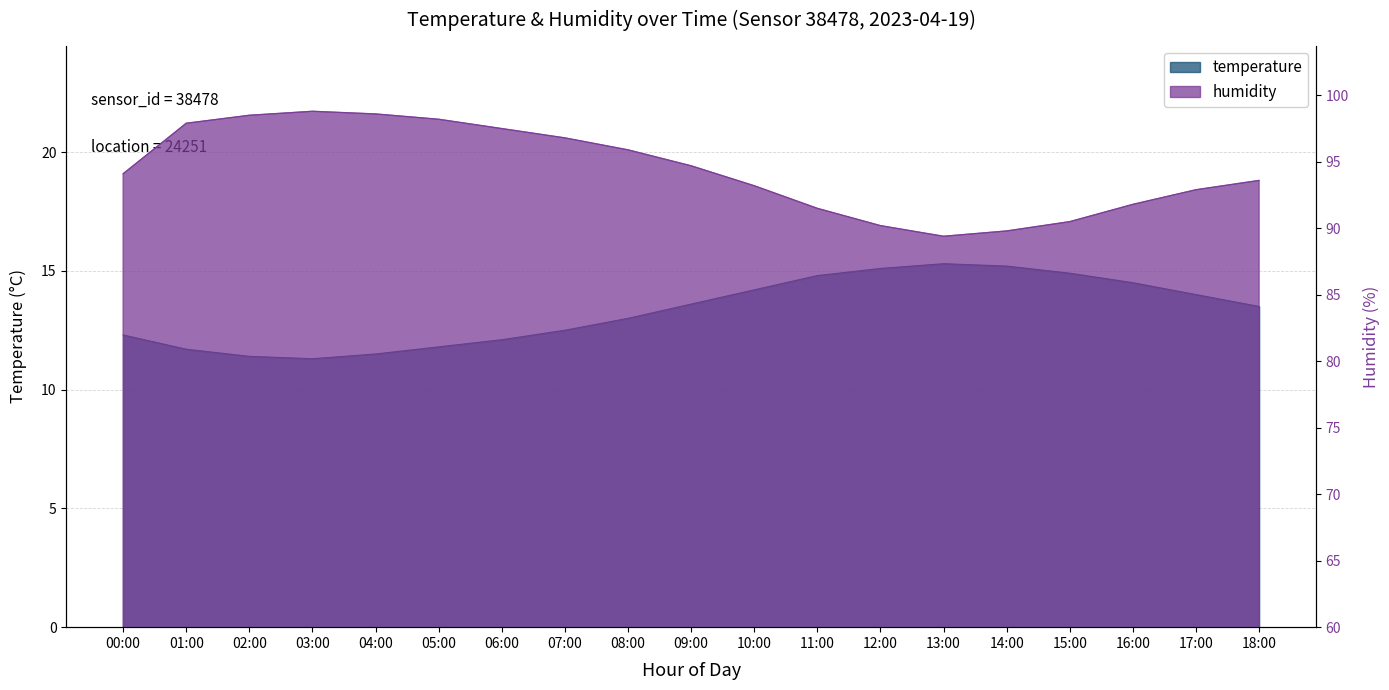

What is the difference between the highest and lowest values at 17:00?

78.9